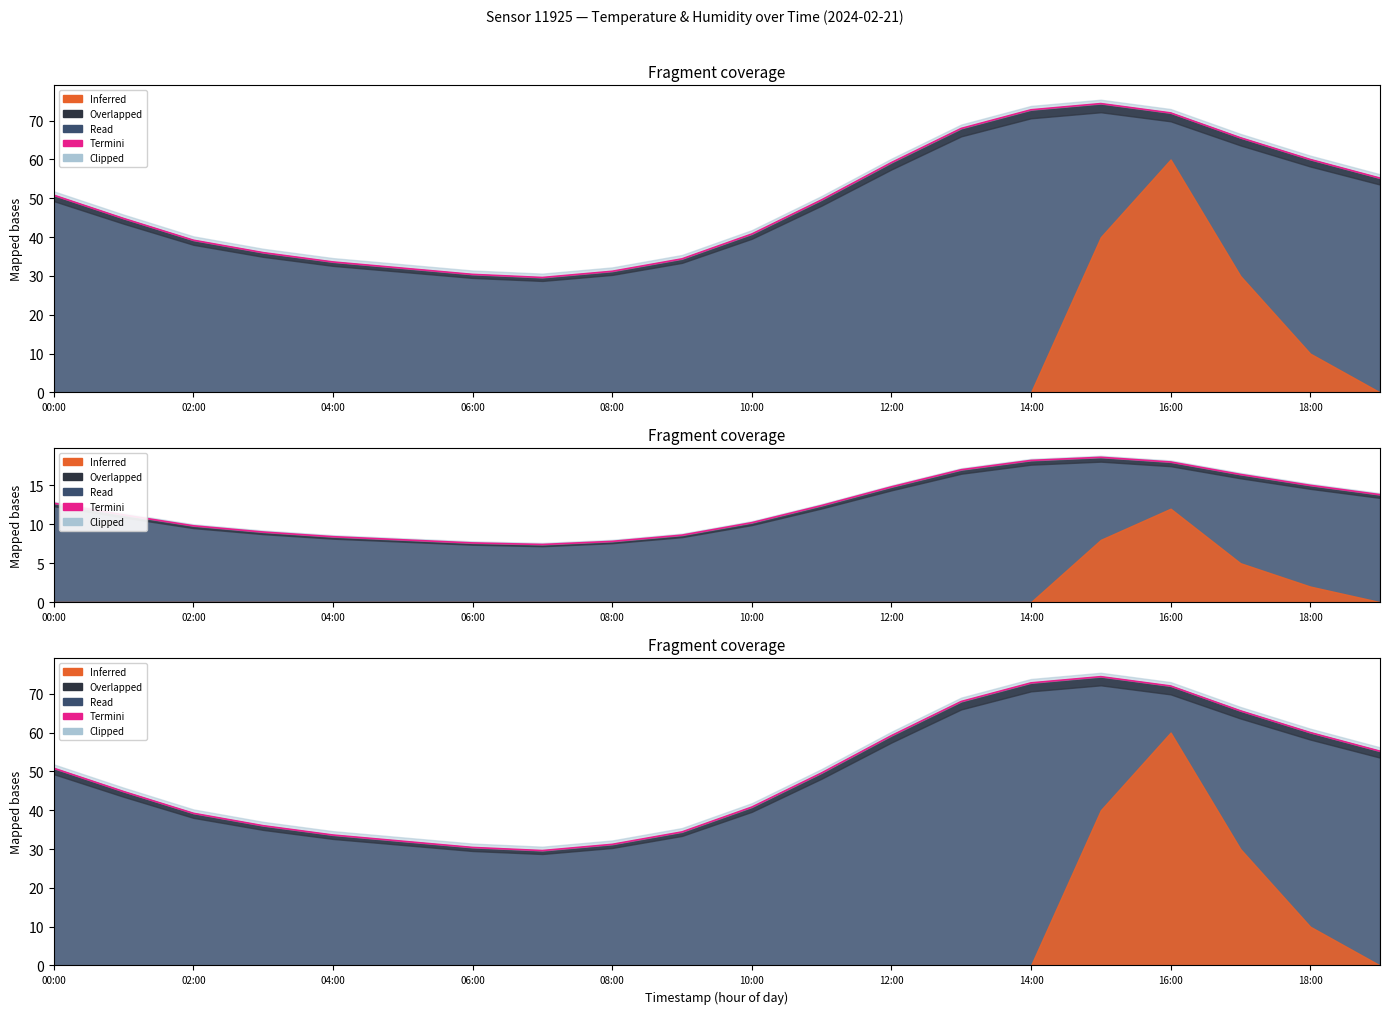

How many data points does each series have?

20